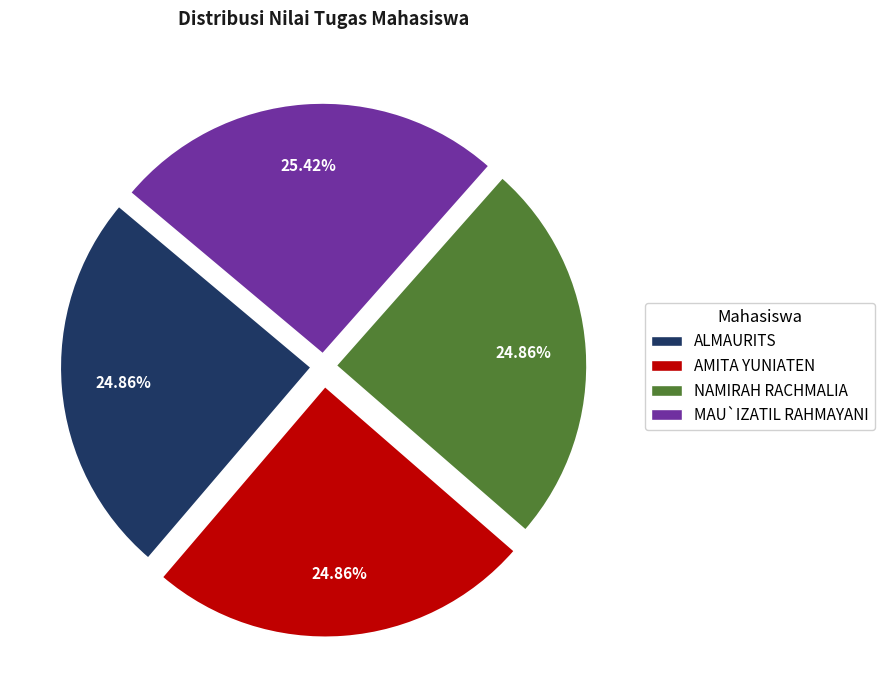

Which category has the biggest portion of the pie?

MAU`IZATIL RAHMAYANI